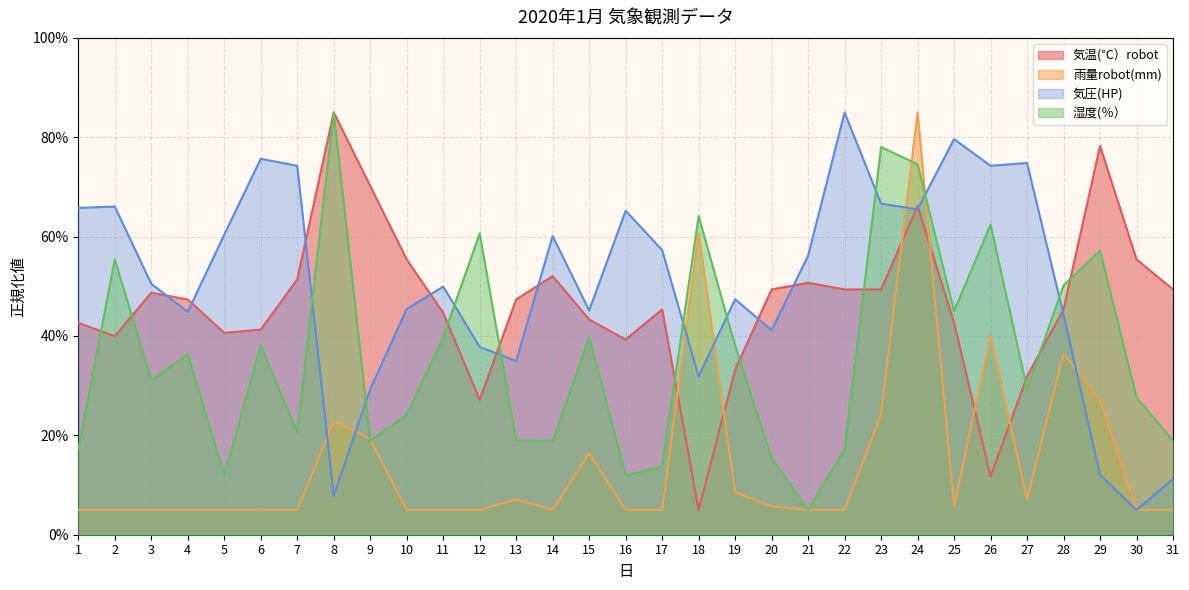

How many values in the 湿度(％） series exceed 31?

16